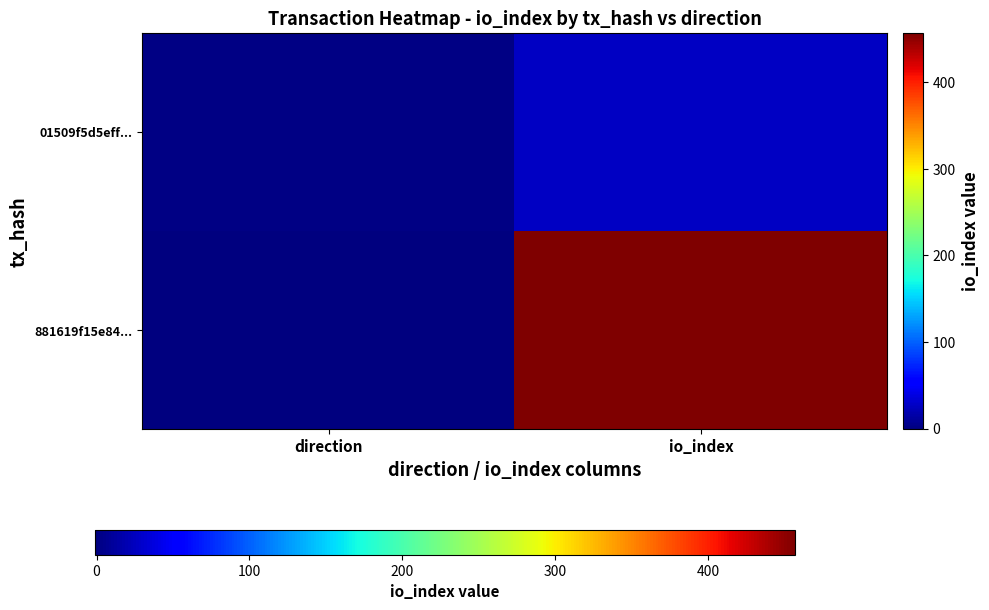

Reading right to left, what are all the values shown in this chart?

881619f15e84...: io_index=457	direction=-1
01509f5d5eff...: io_index=26	direction=1